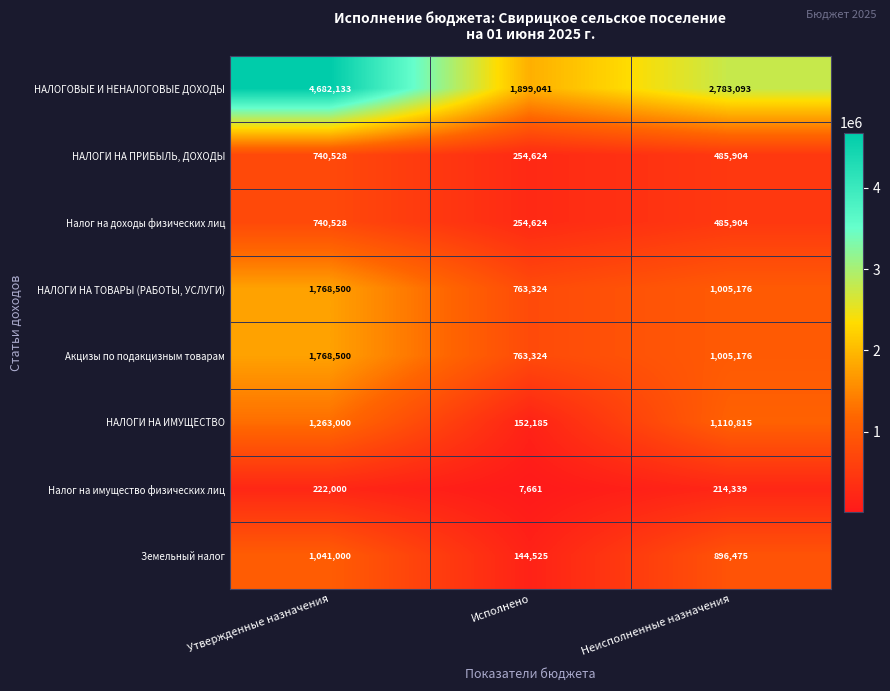

At which category is the sum across all series the highest?

Утвержденные назначения